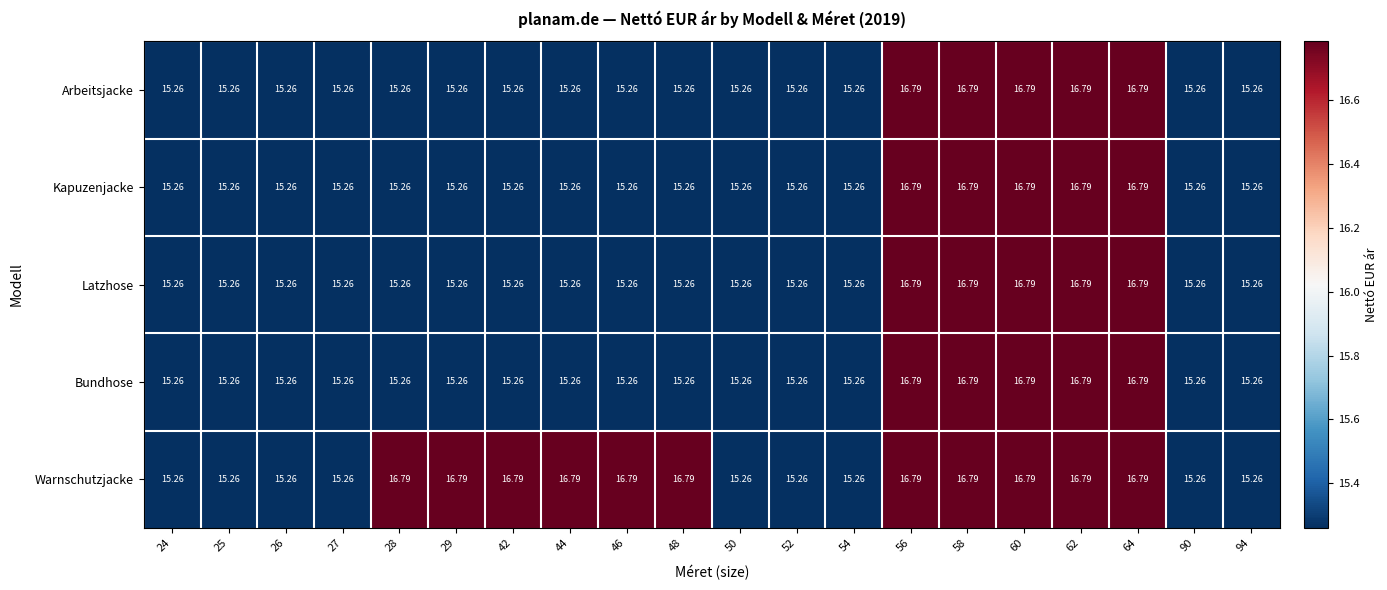

Which series has the largest total across all categories?

Warnschutzjacke